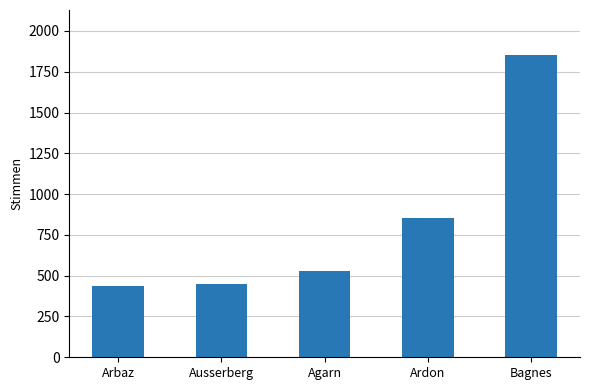

The chart shows a value of 268 at Ausserberg. True or false?

False